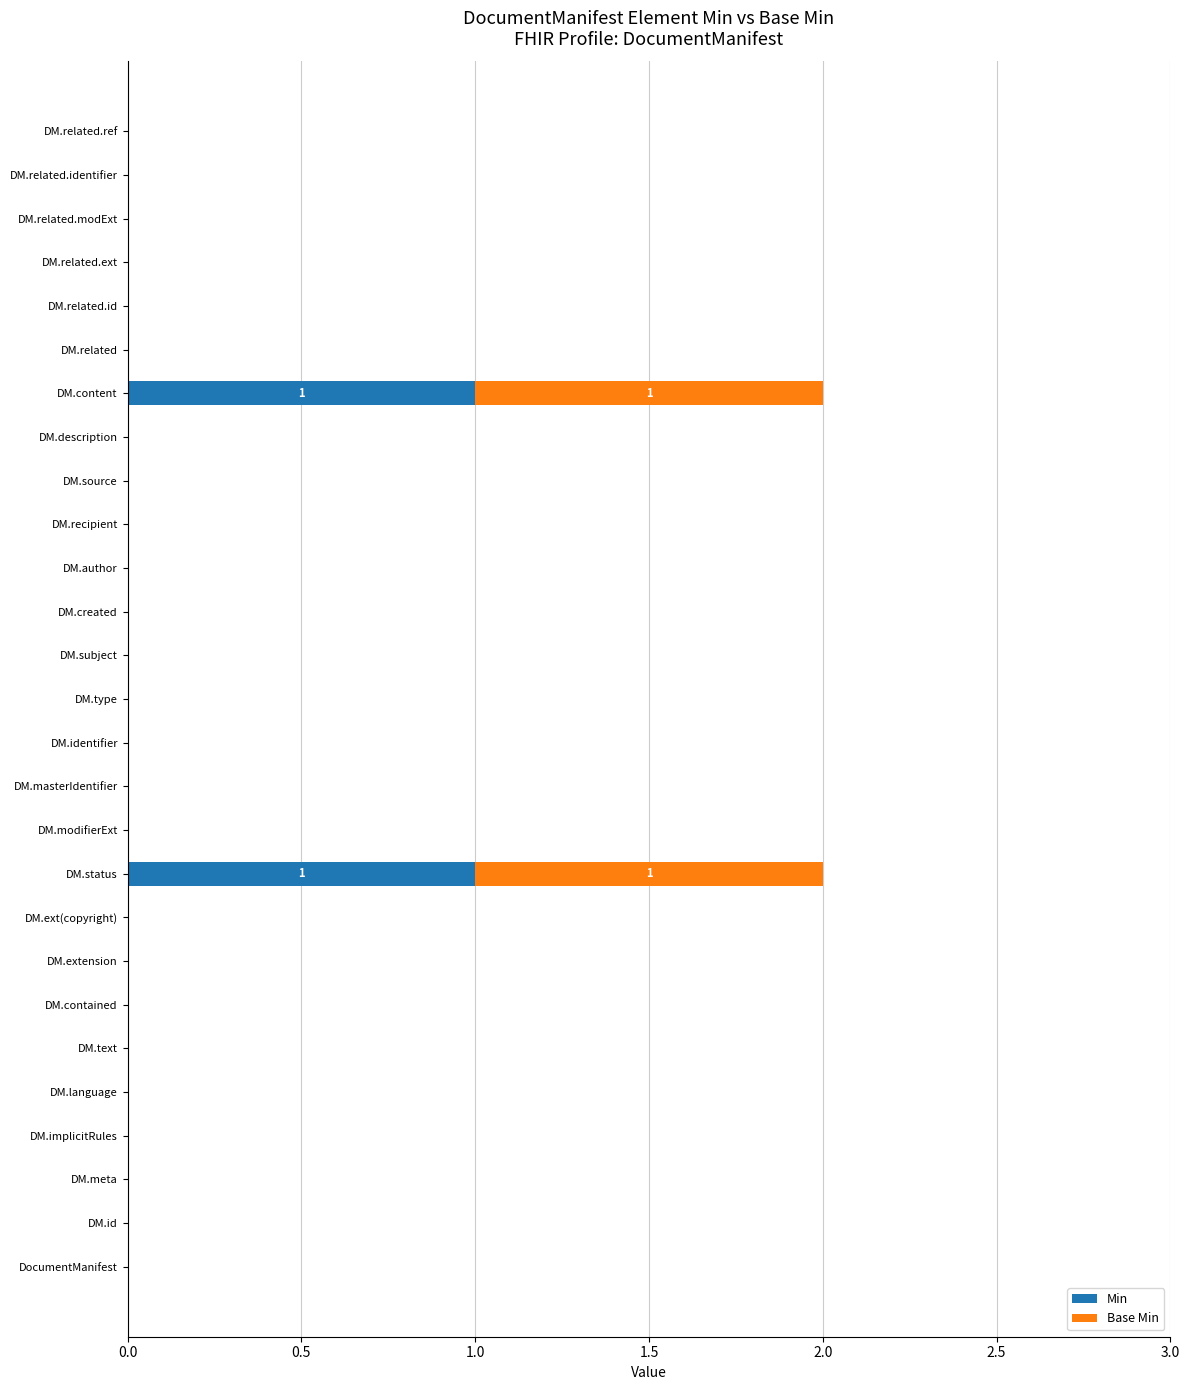

How many Min values are between 0 and 1?

27